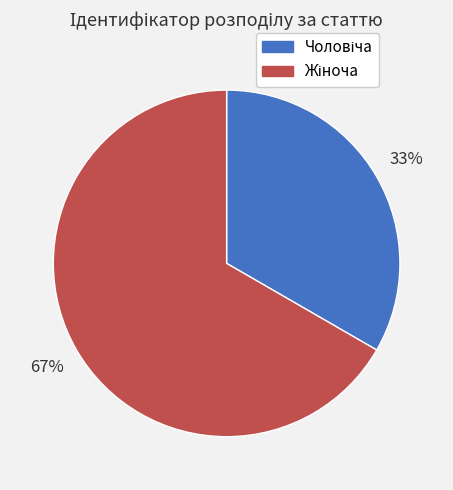

To the nearest percent, what is the average slice percentage?

50%